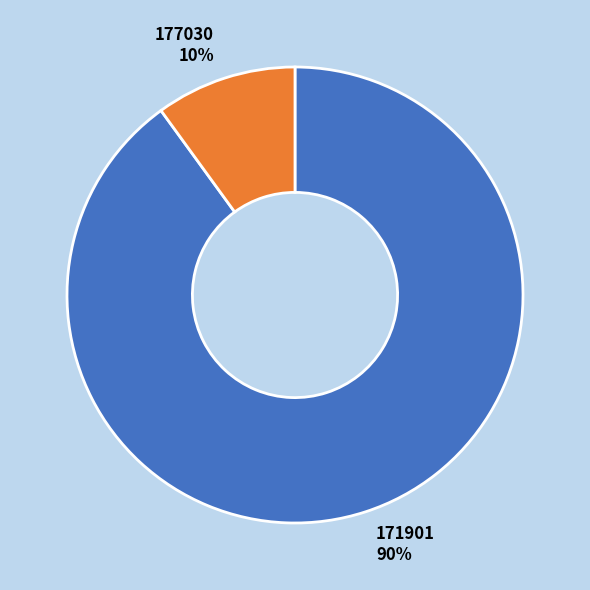

Approximately how many times larger is the value at 171901 compared to 177030?

9.0